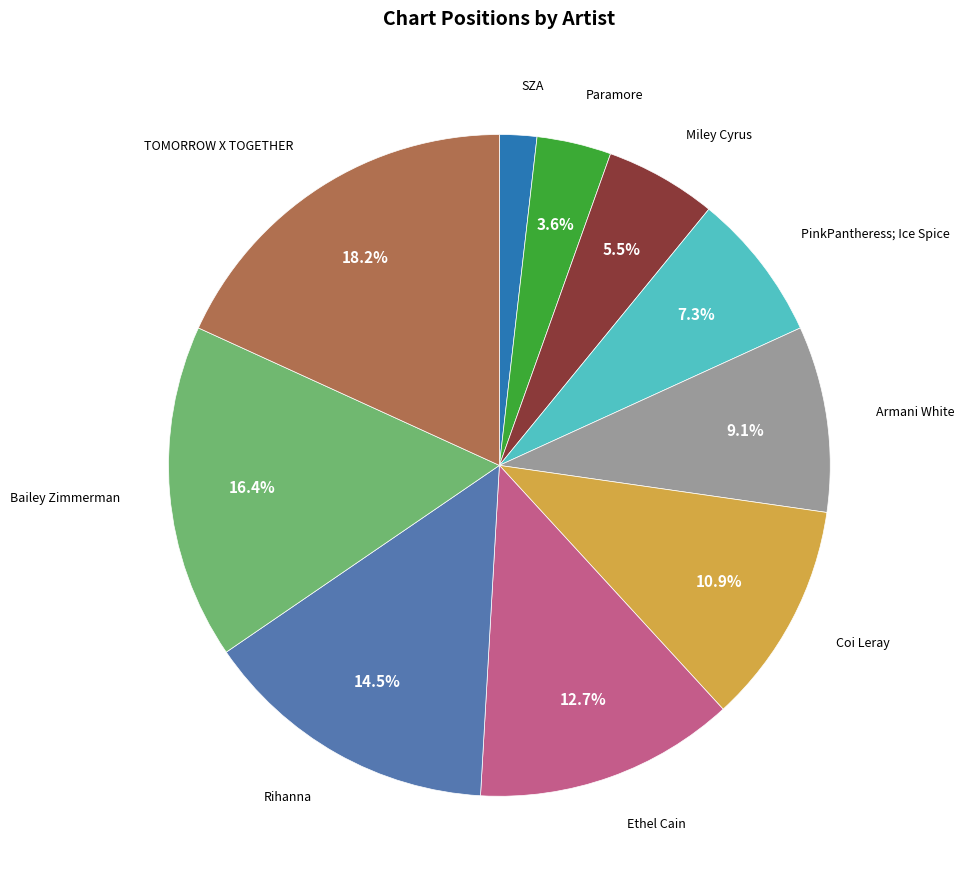

True or false: SZA accounts for 8% of the total.

False